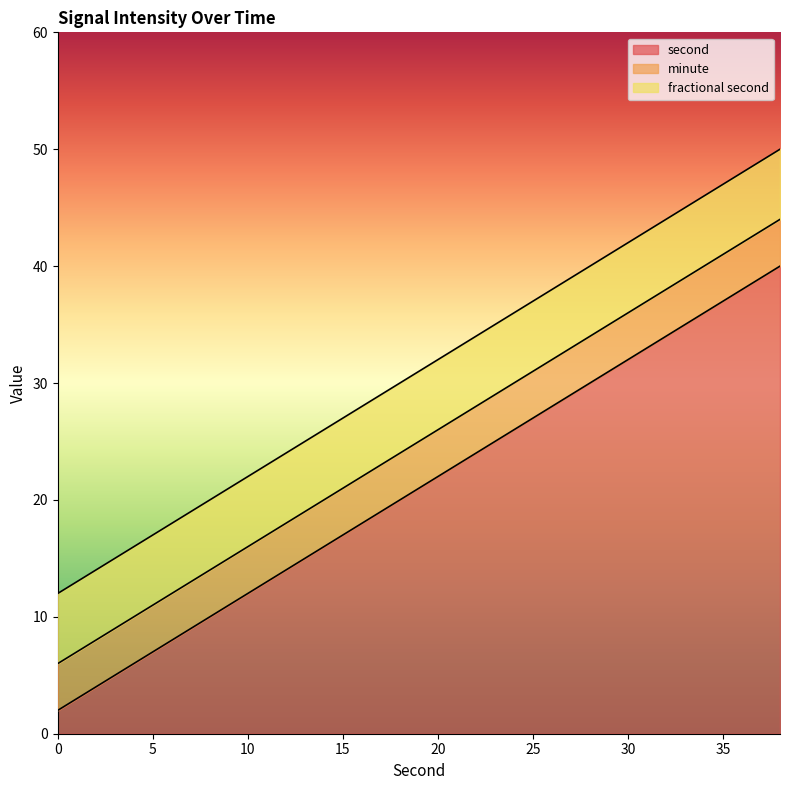

Which series has the largest total across all categories?

second